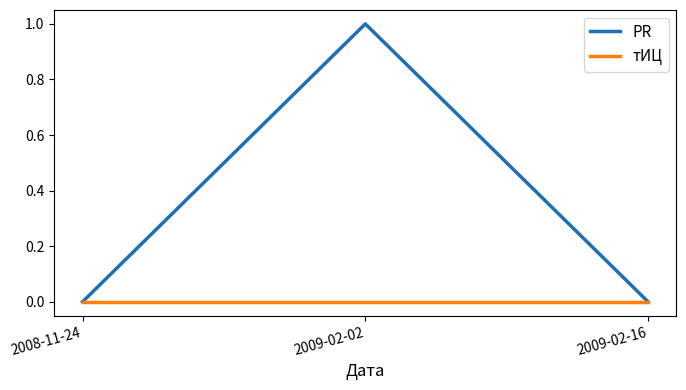

How many lines are shown in the chart?

2